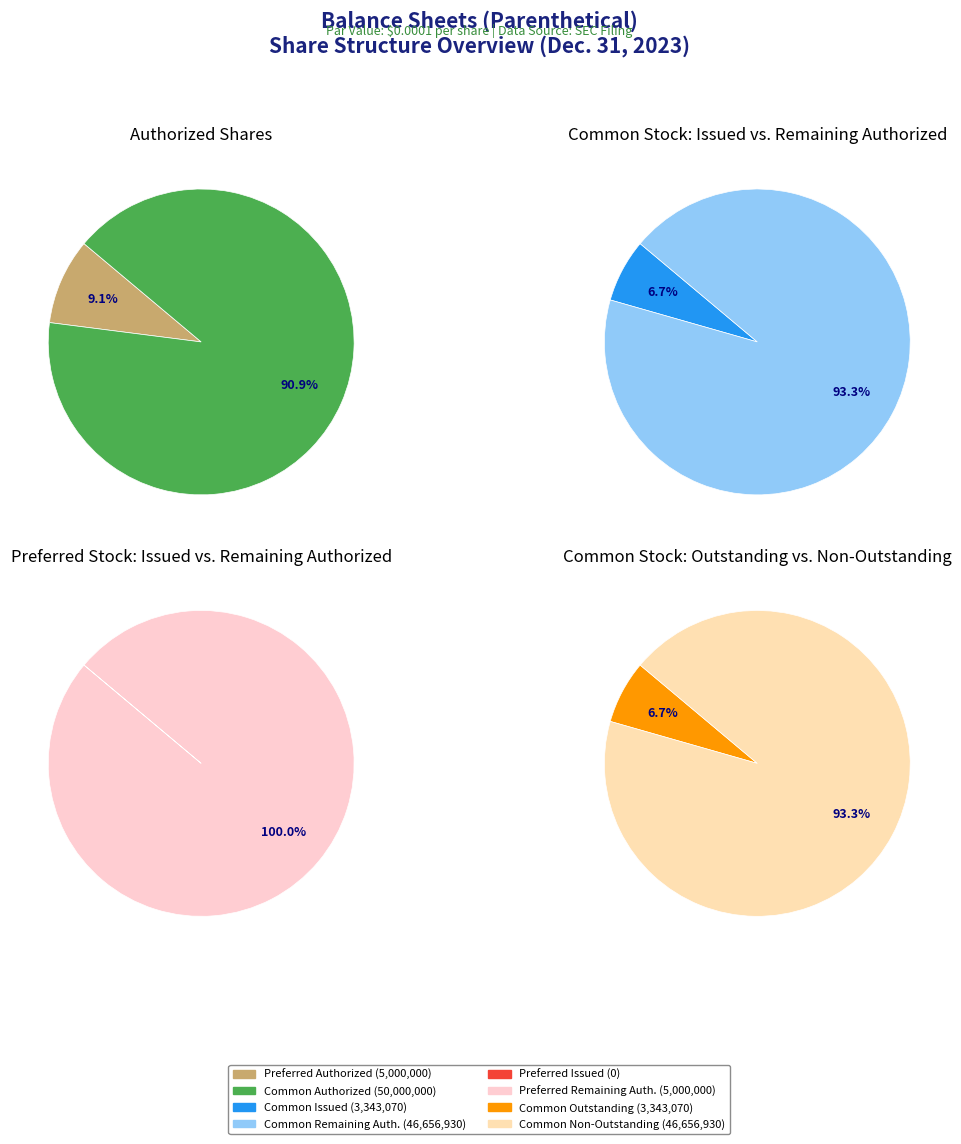

What percentage is NOT represented by Preferred stock, shares authorized?

90.9%